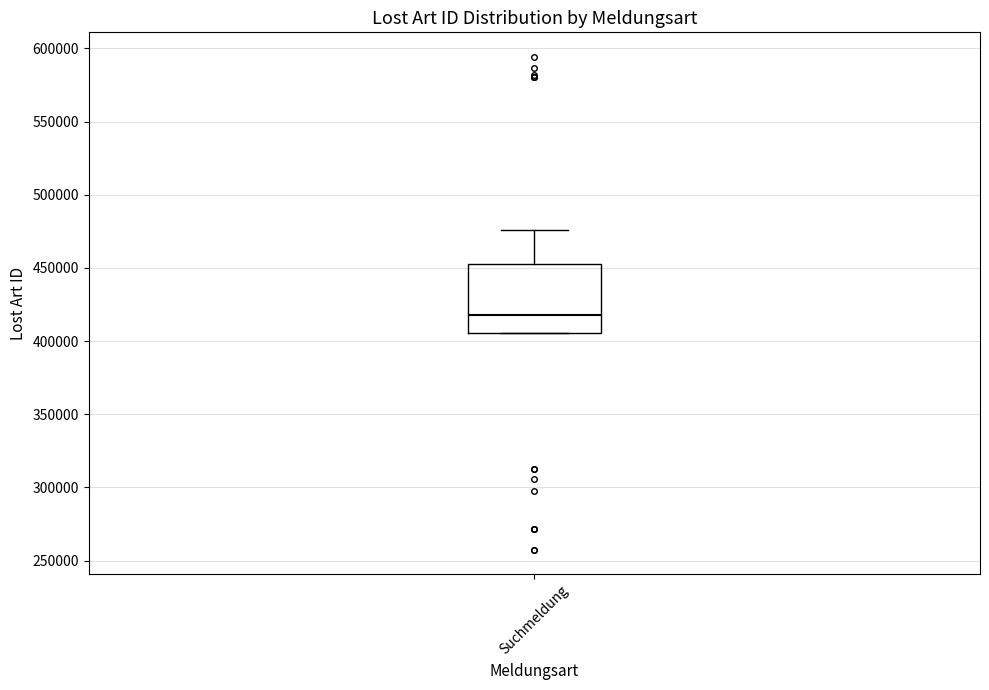

Transcribe this box plot: give where the median line is, the range the box spans, and where the two whiskers end, as read against the y-axis. The values are not printed on the chart, so give them approximately, as read against the axis.

median 420000, box 405000 to 450000, whiskers 405000 to 475000